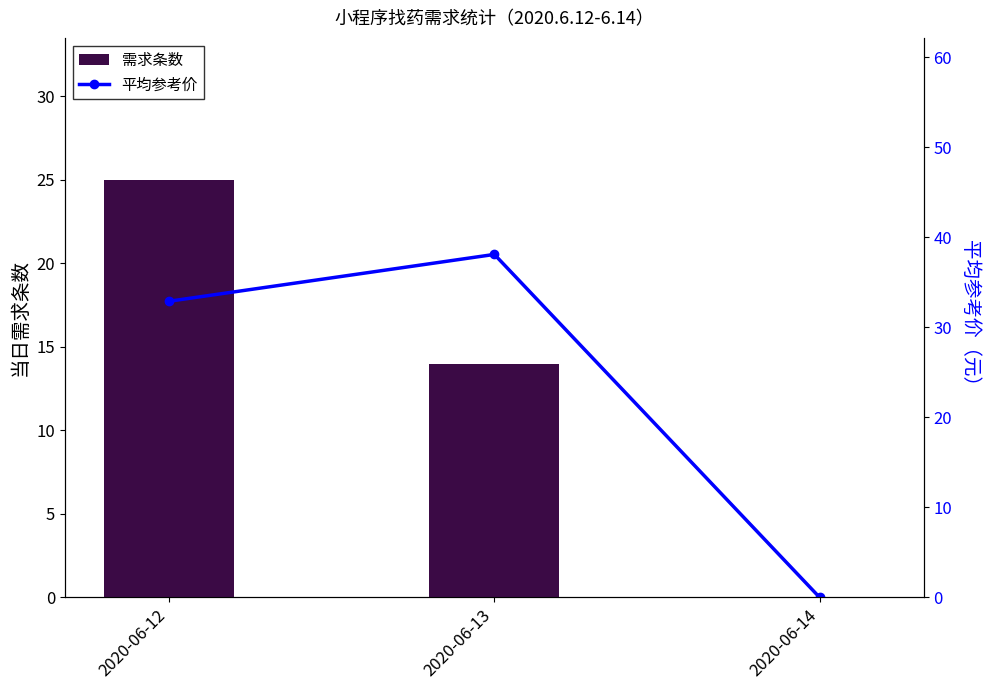

List the series in order of their peak value, highest first.

平均参考价, 需求条数